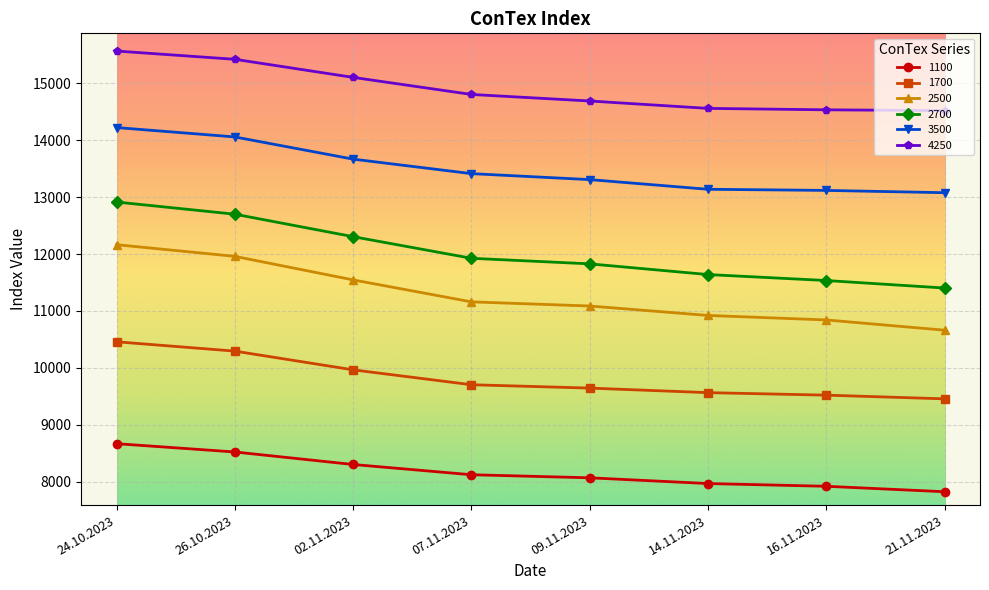

What is the total value across all series at 14.11.2023?

67785